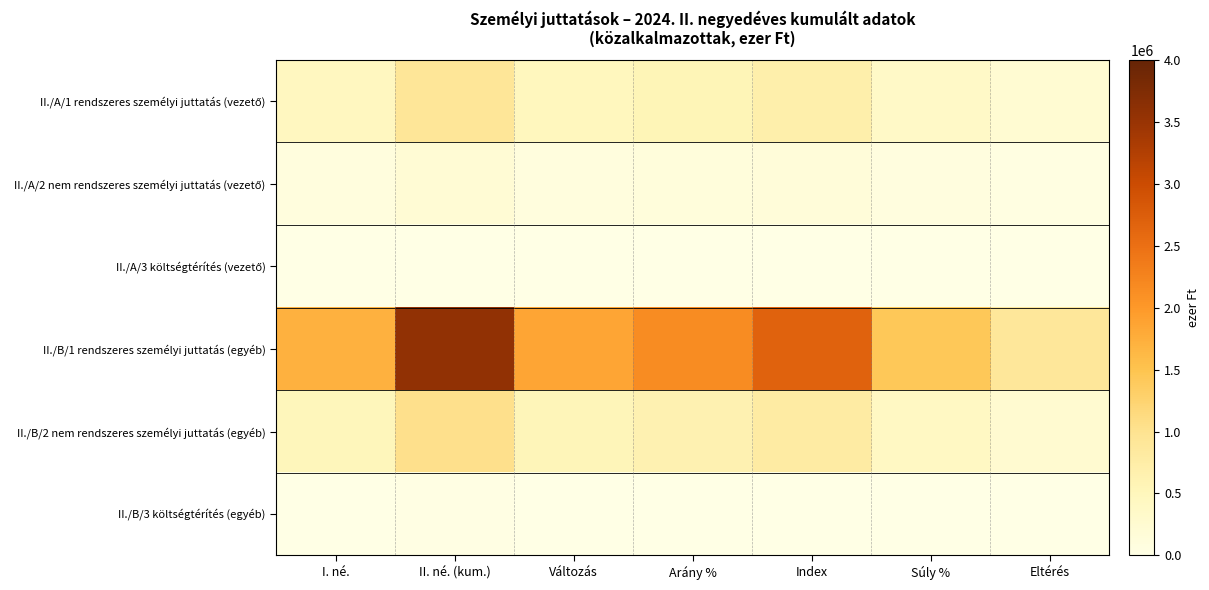

Which series has the largest total across all categories?

II./B/1 rendszeres személyi juttatás (egyéb)